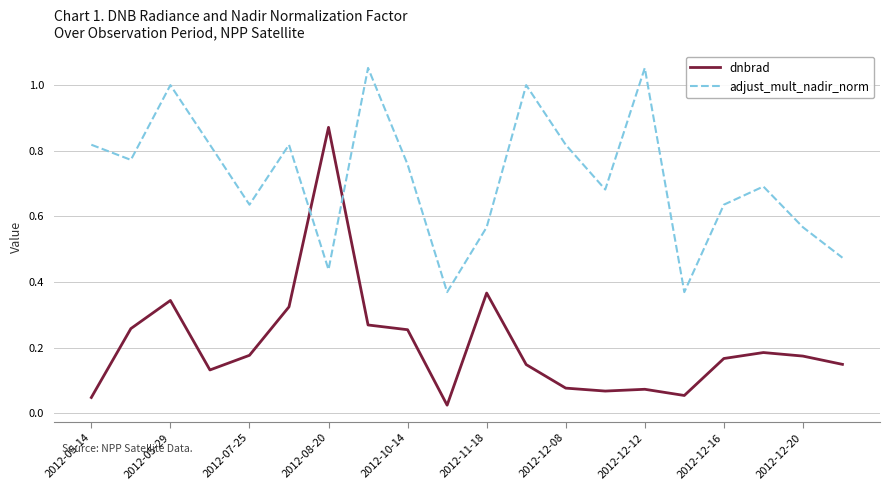

Is this an area chart (filled region under the line)?

No